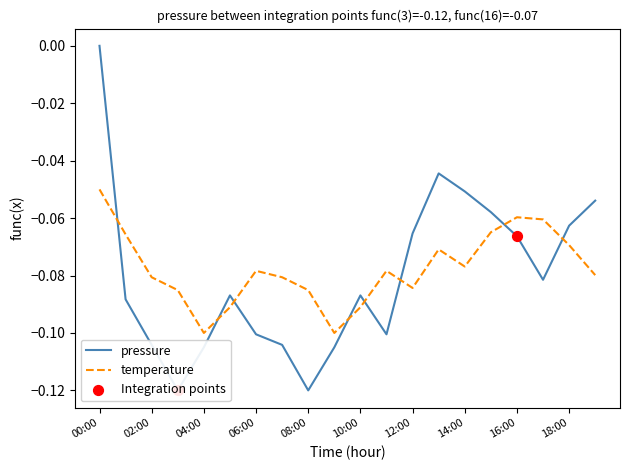

True or false: temperature has a value of -0.0 at 06:00.

False